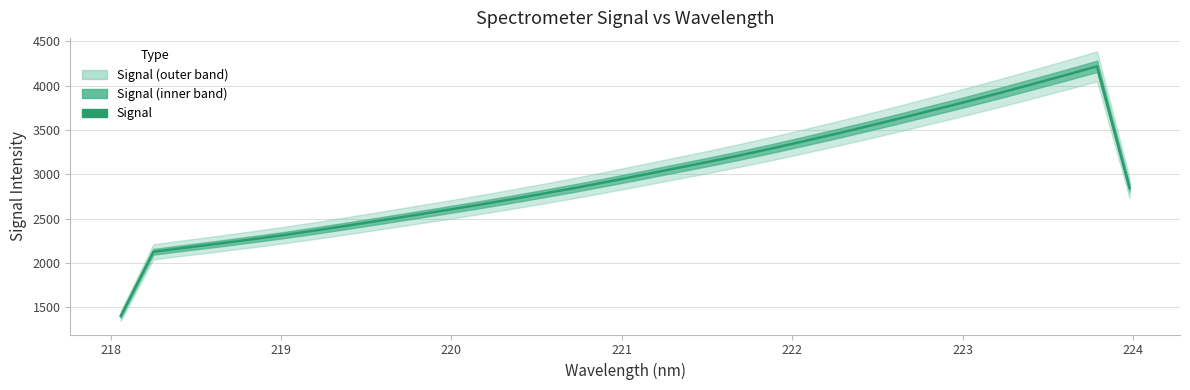

What is the label of the 8th point from the left?

224